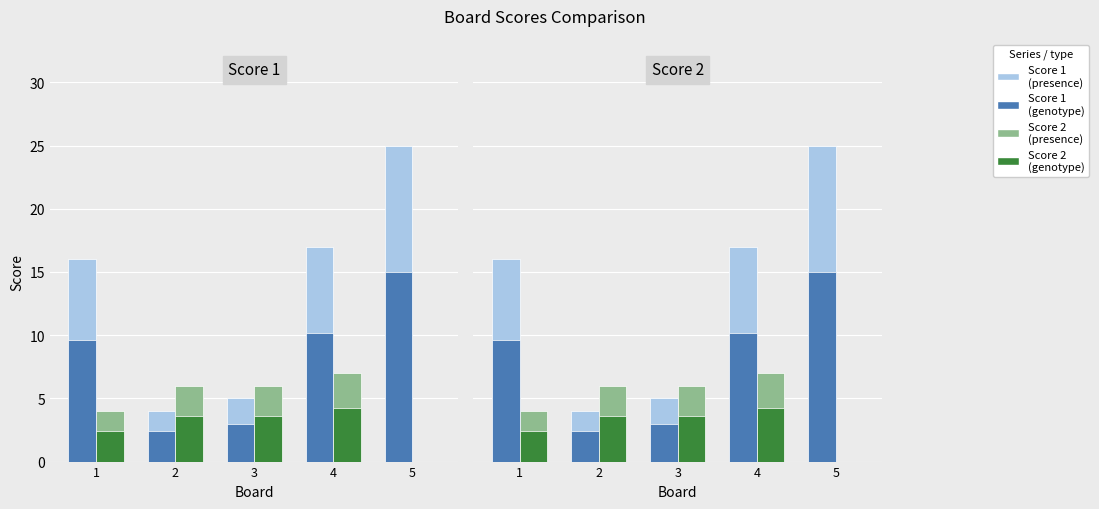

How many data points does each series have?

5